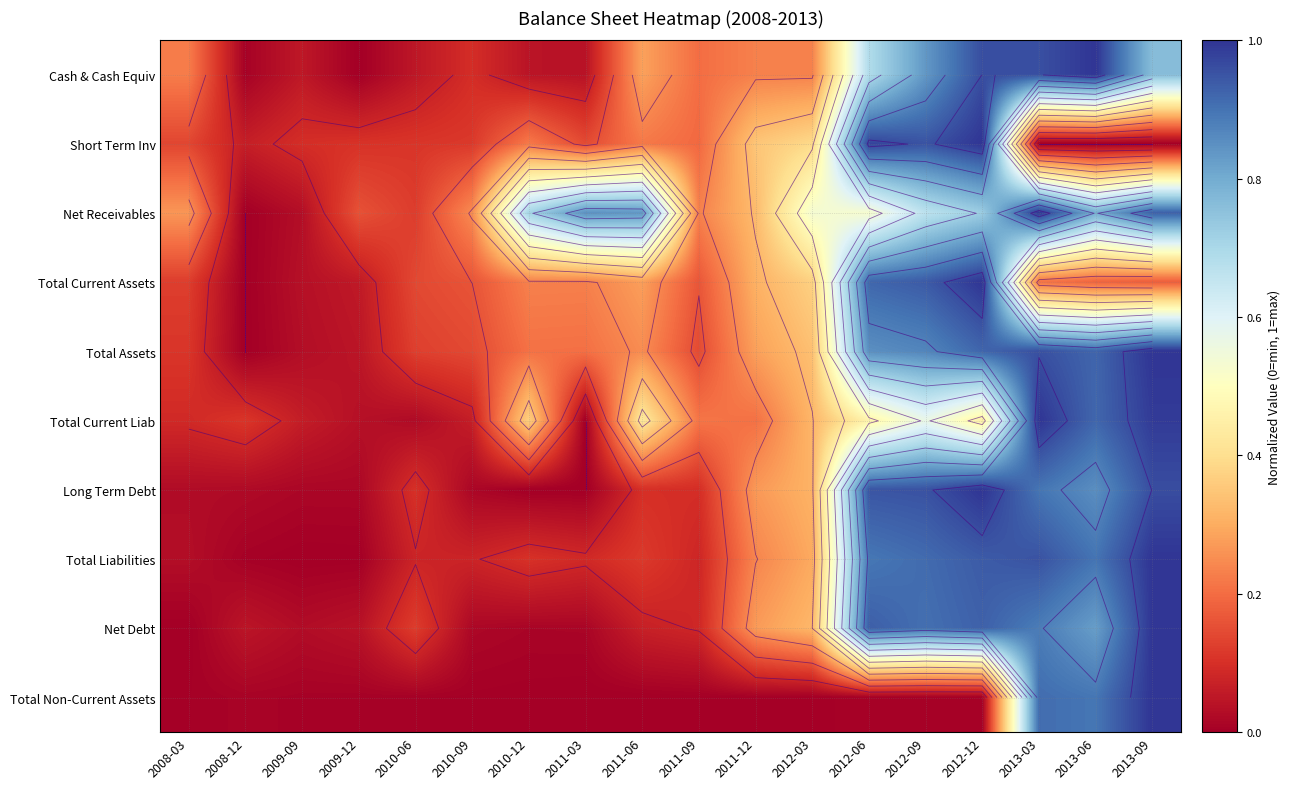

At which label does Total Assets reach its peak?

2013-09